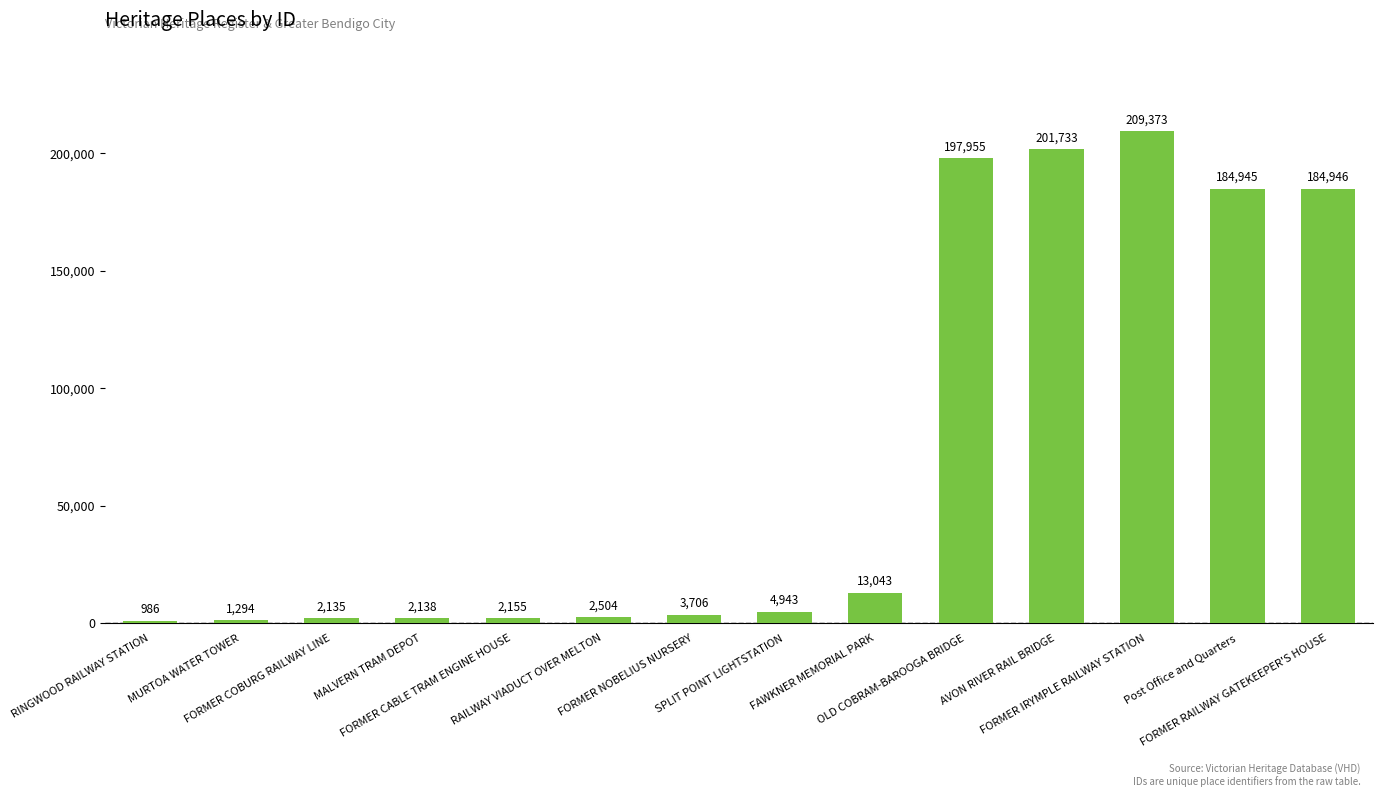

The chart shows a value of 2504 at RAILWAY VIADUCT OVER MELTON. True or false?

True